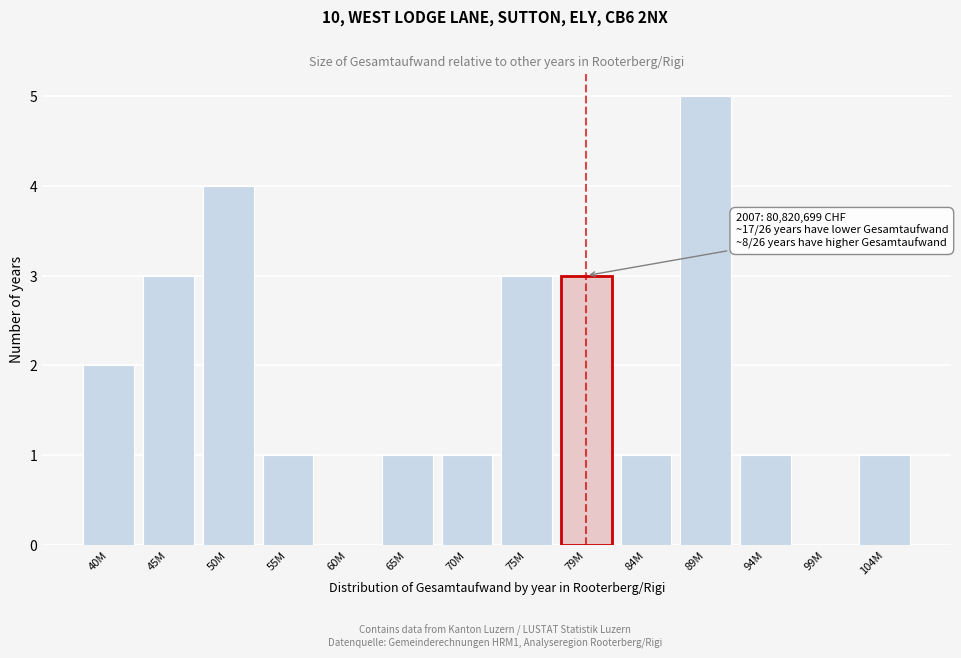

Reading left to right, transcribe all the data shown in this chart.

40M=2	45M=3	50M=4	55M=1	60M=0	65M=1	70M=1	75M=3	79M=3	84M=1	89M=5	94M=1	99M=0	104M=1